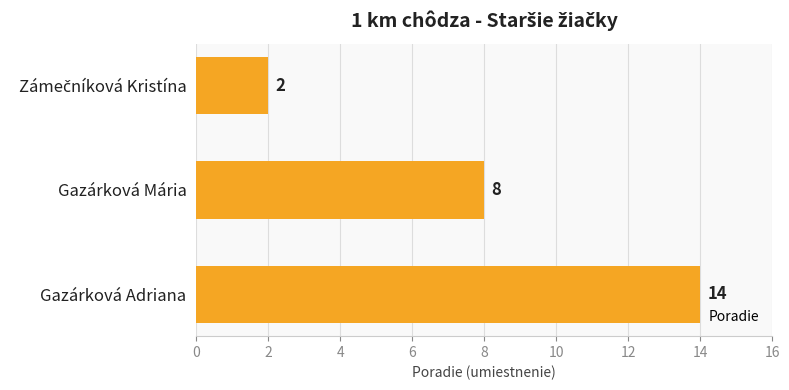

Reading top to bottom, extract all data points from this chart.

2	8	14